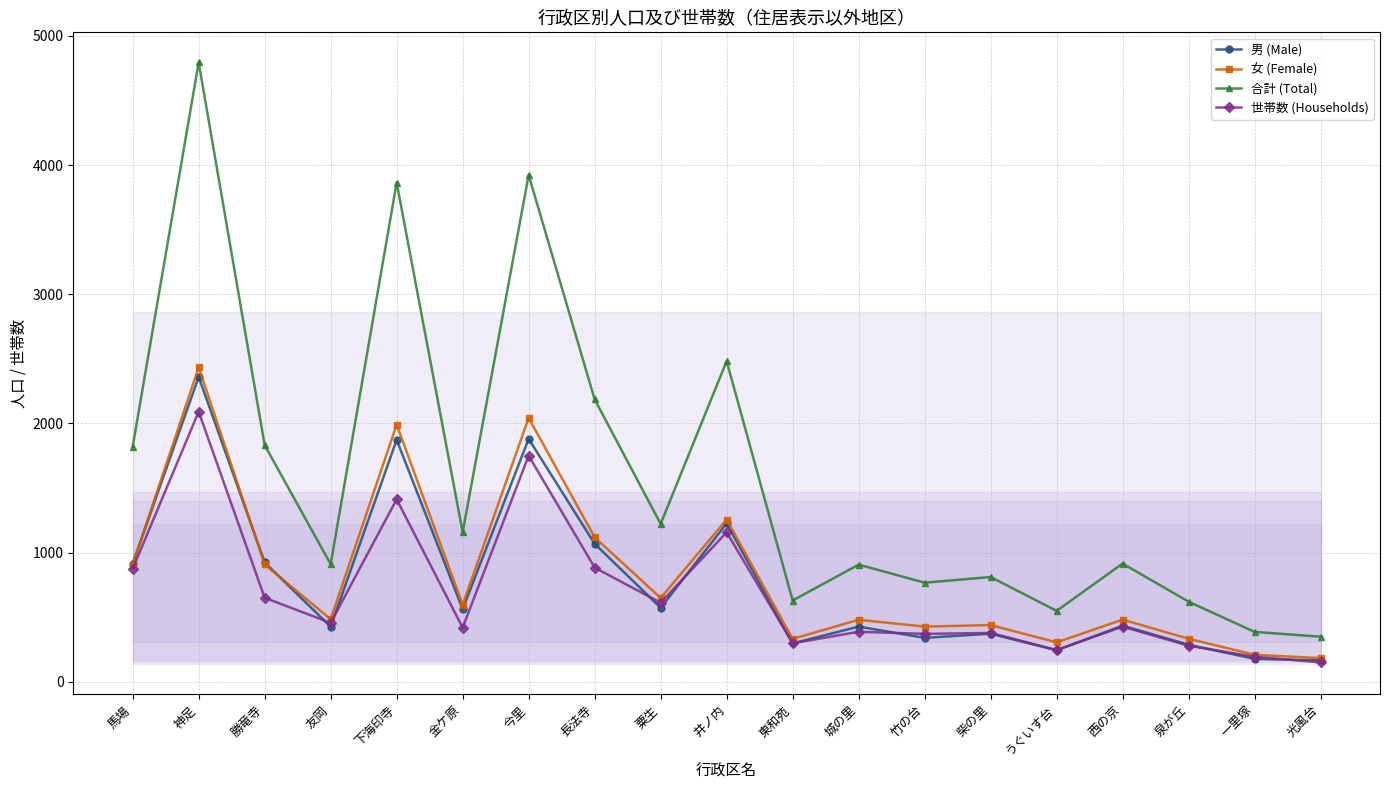

What is the difference between the 世帯数 (Households) values at 下海印寺 and 光風台?

1262